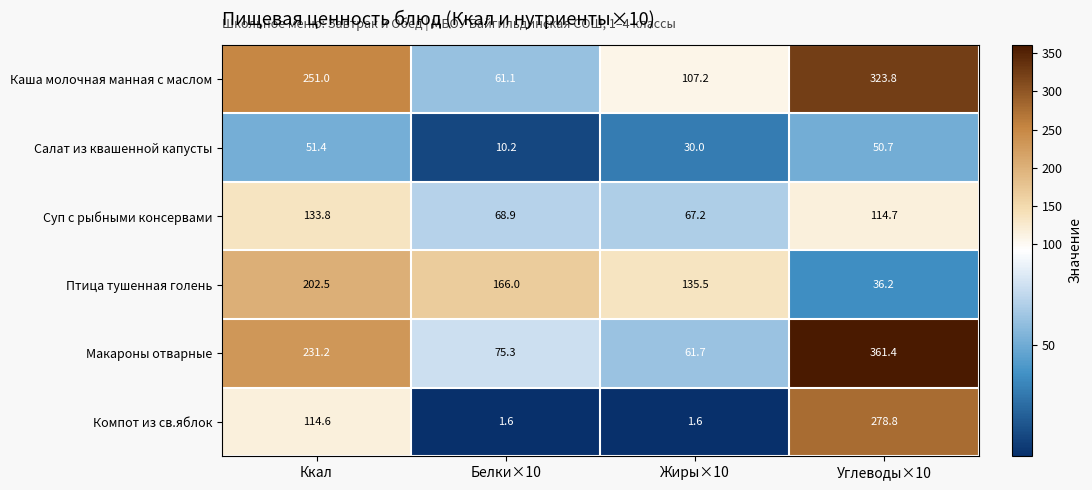

What is the maximum value shown in the chart?

361.4